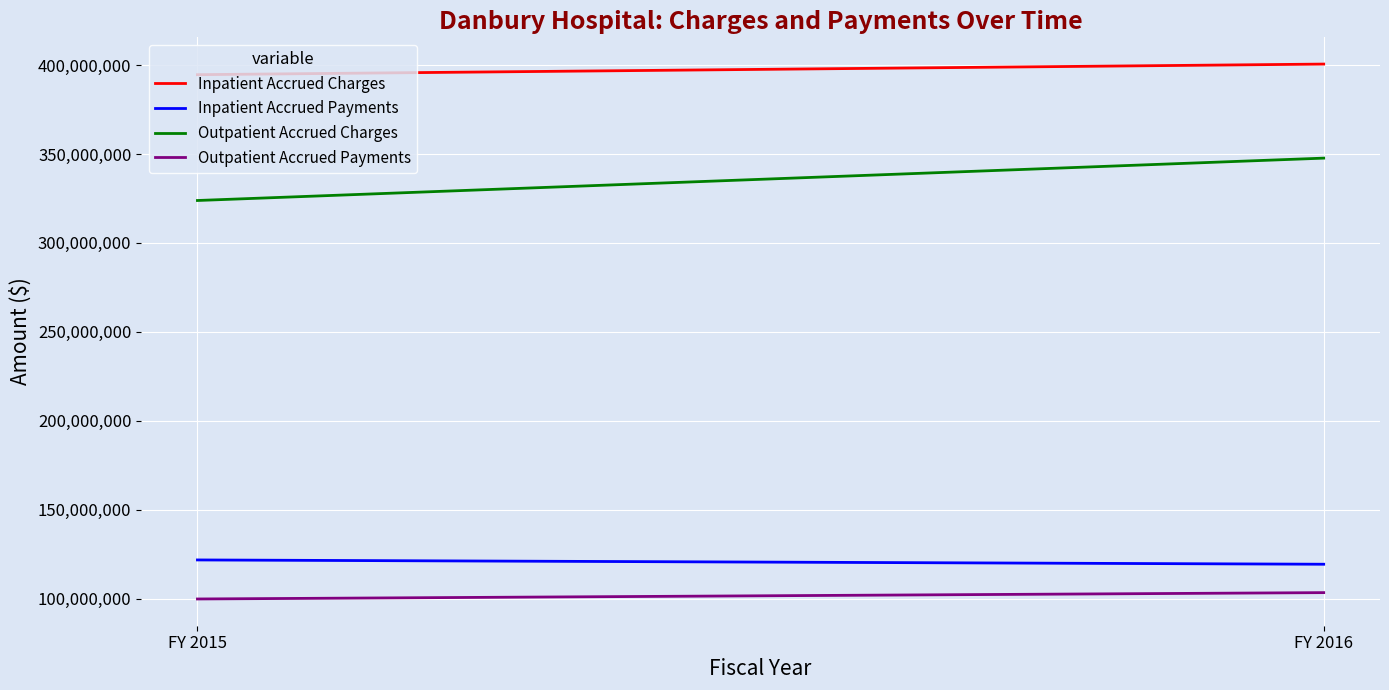

At which label does Inpatient Accrued Payments reach its minimum?

FY 2016